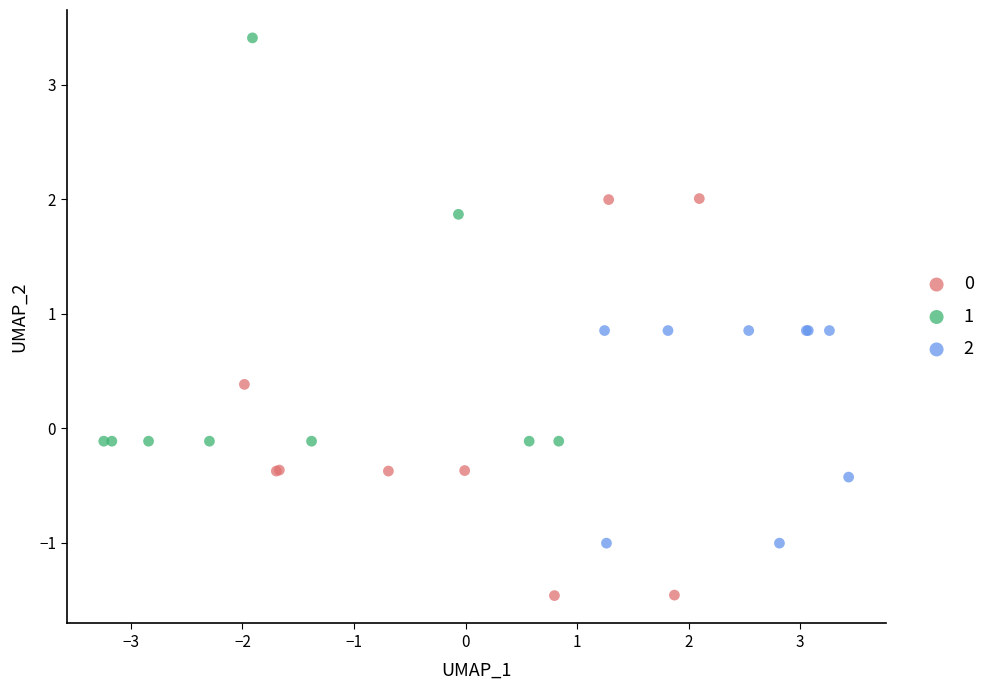

What are all the series names shown in the legend?

0, 1, 2